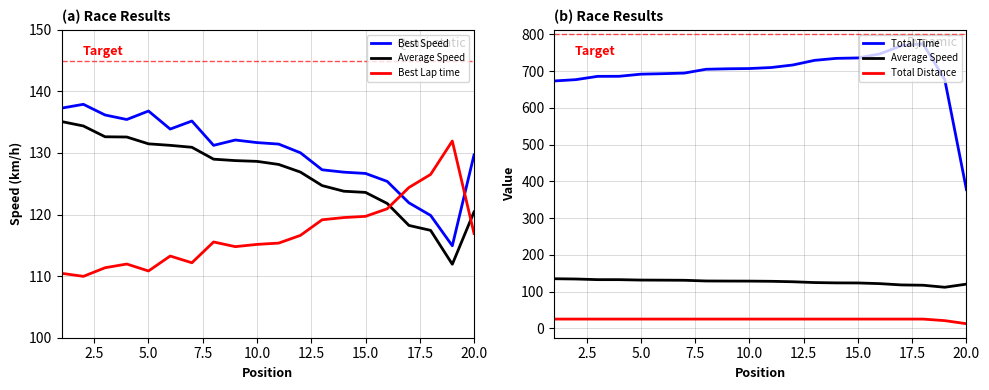

What is the value of the Total Time point at the 11th from the left?

710.0